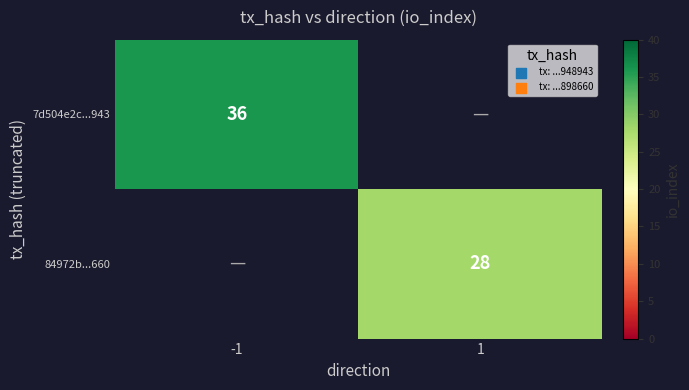

Is it true that 84972b...660 equals 28 at 1?

True